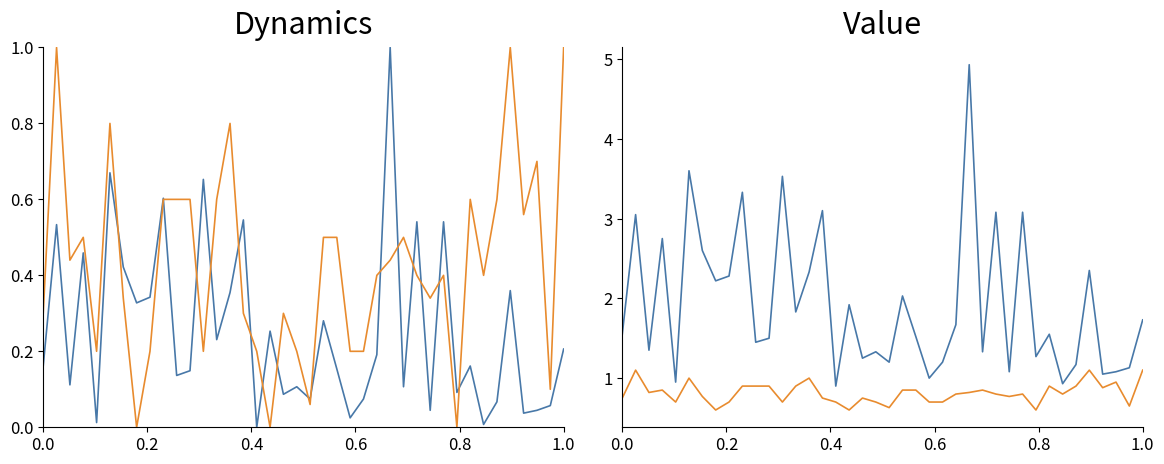

Which series has the largest range (max minus min)?

P1